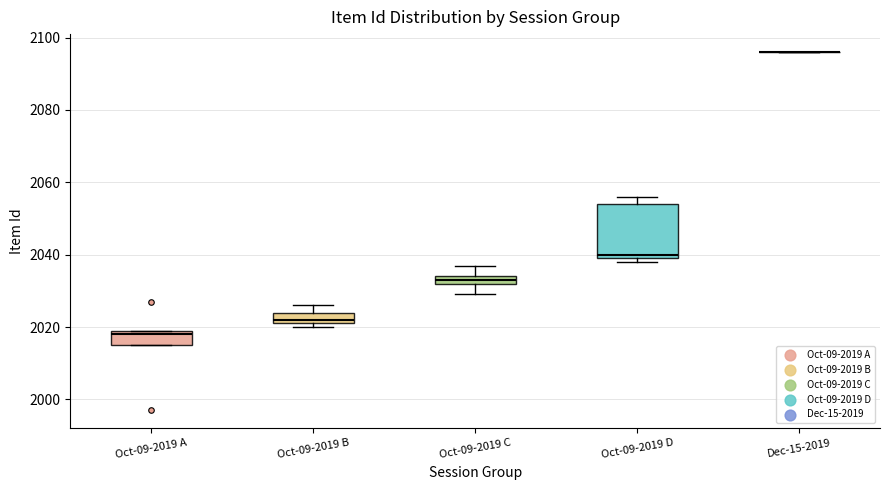

Which box is the tallest, from its lower edge to its upper edge?

Oct-09-2019 D